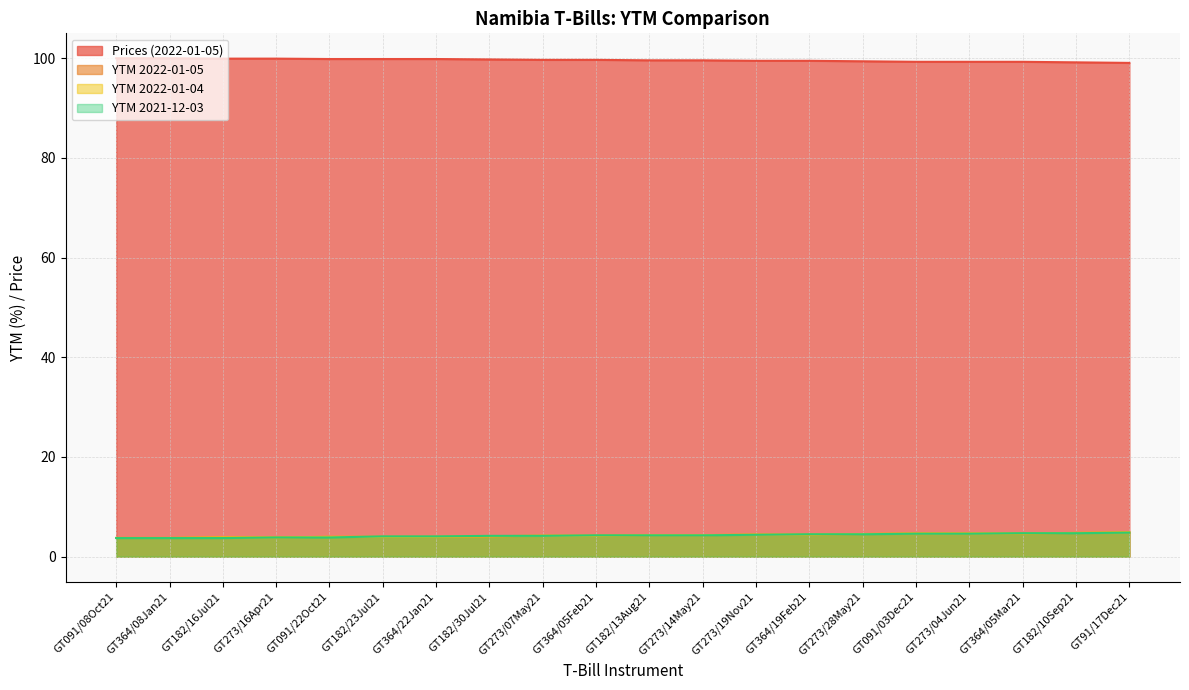

What is the label of the 11th point from the right?

GT364/05Feb21